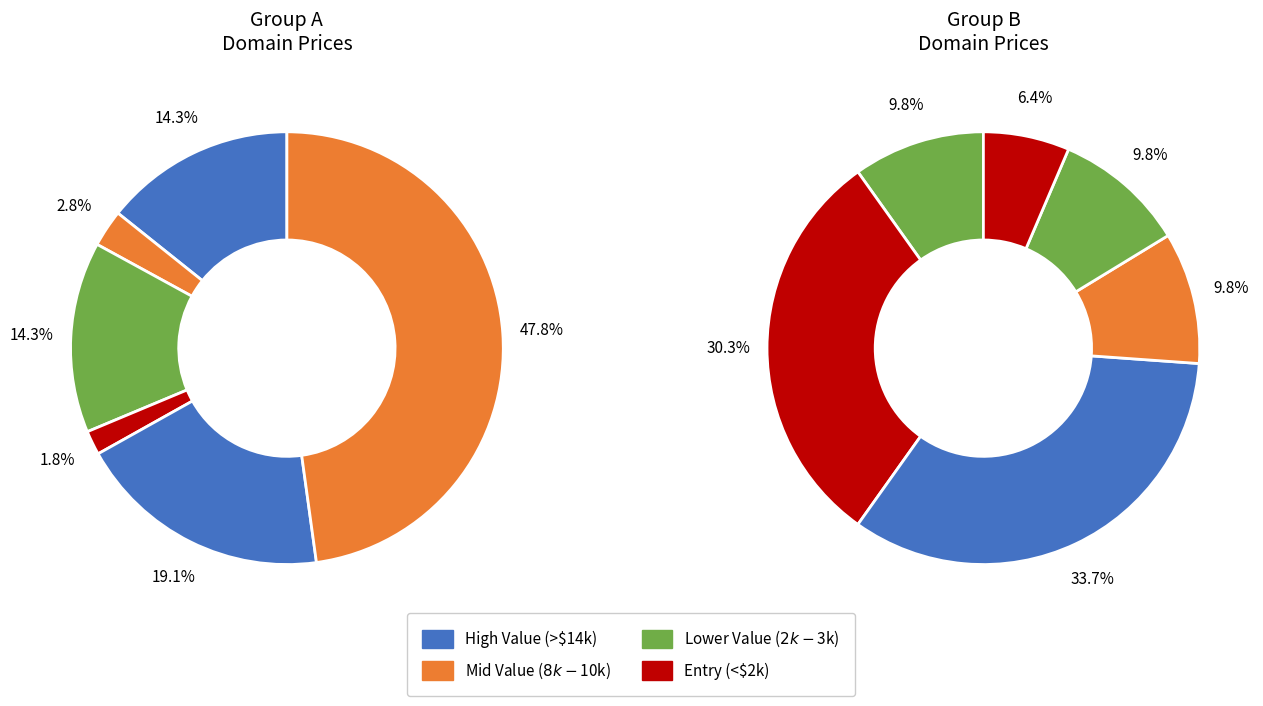

How many slices are in this pie chart?

12